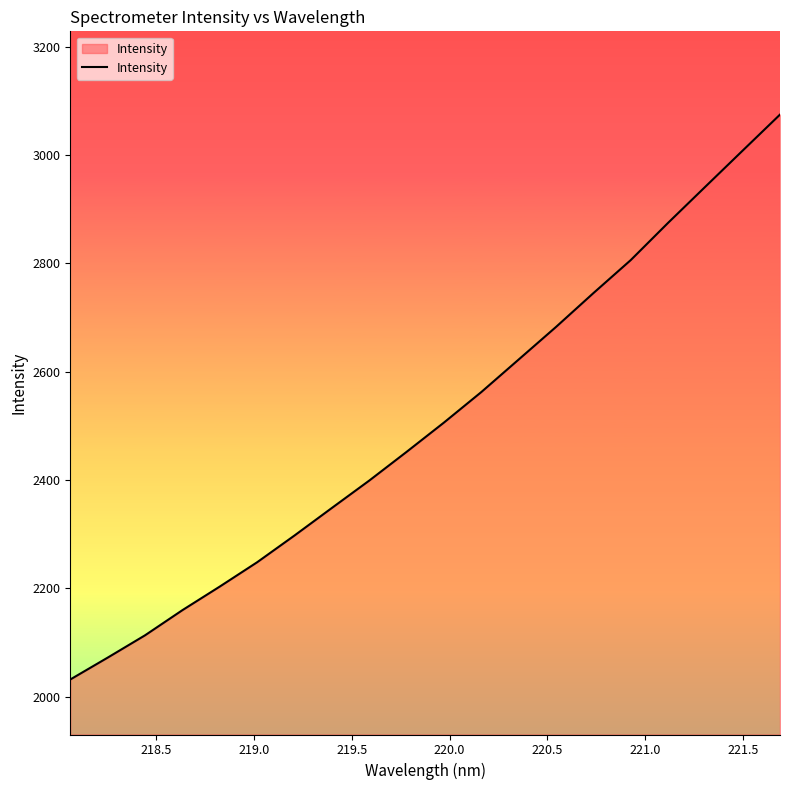

What is the smallest value displayed?

2031.8